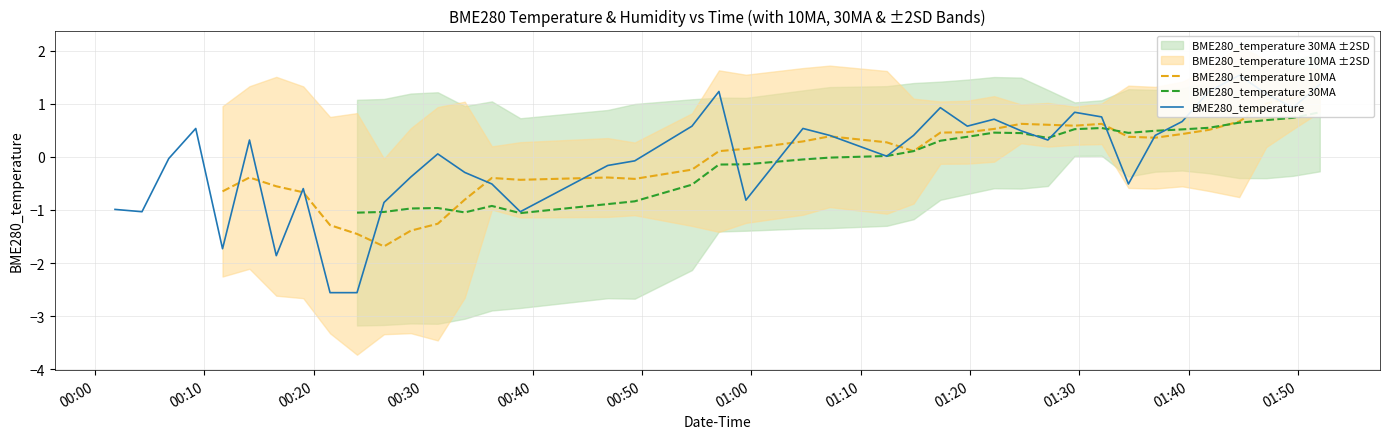

The BME280_temperature 30MA series shows -1.2 at 17. True or false?

False